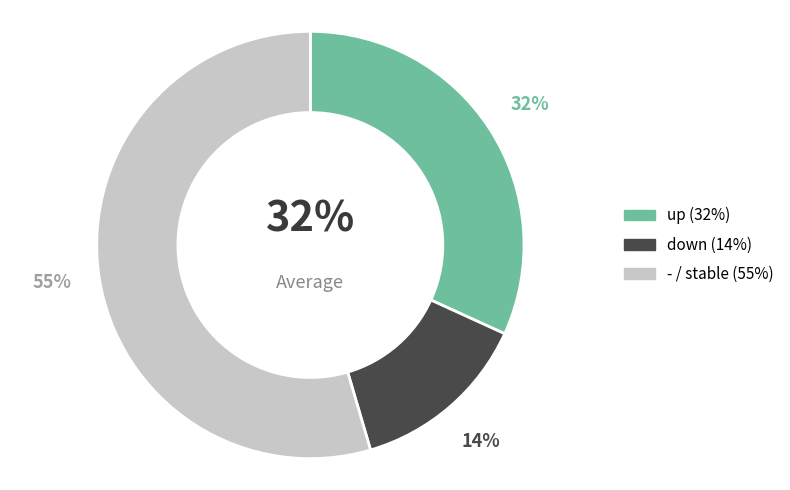

Rank the categories by value from lowest to highest.

down, up, -